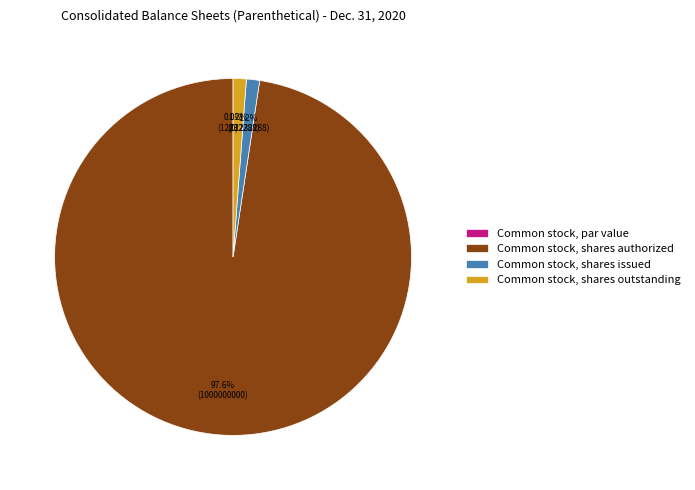

To the nearest percent, what is the combined percentage of Common stock, par value and Common stock, shares authorized?

98%